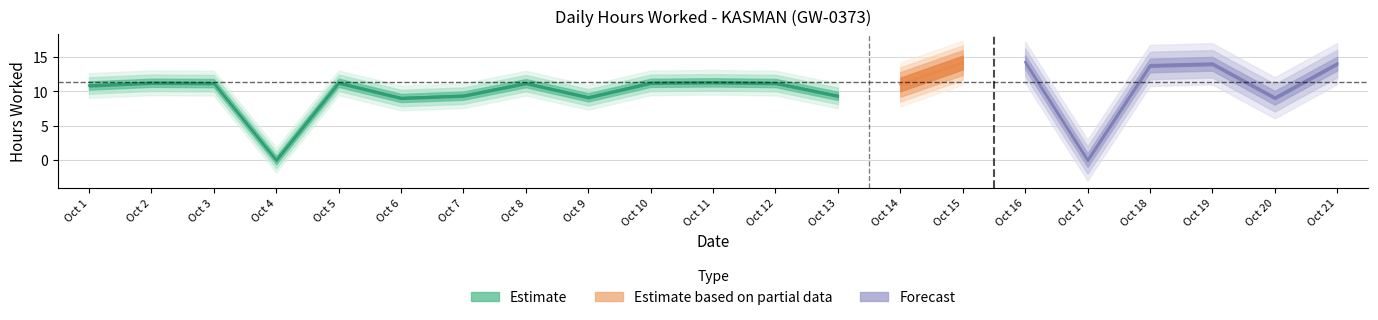

The value at Oct 1 is 5.8. True or false?

False